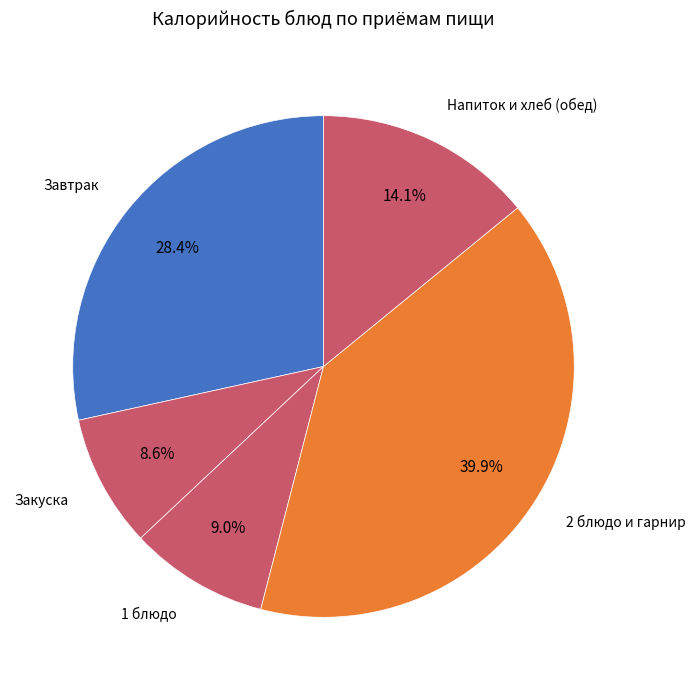

Approximately how many times larger is the value at Закуска compared to Напиток и хлеб (обед)?

0.6